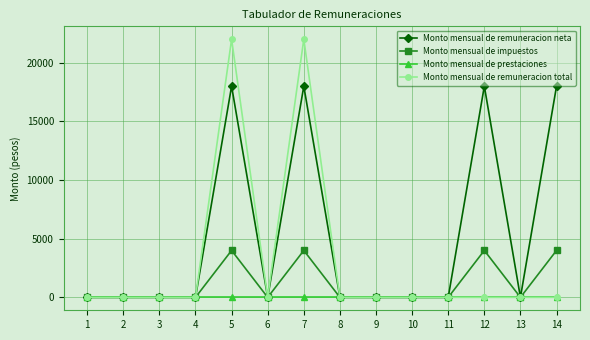

What is the sum of all Monto mensual de remuneracion neta values?

72000